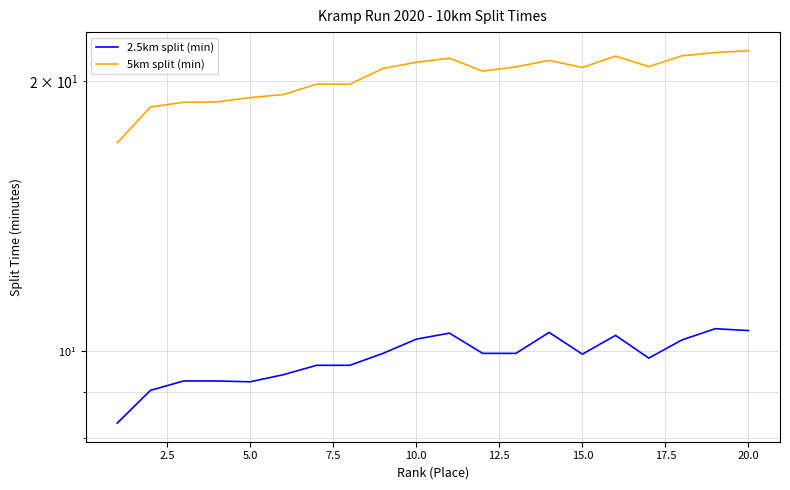

Rank the series at 12.5 from highest to lowest value.

5km split (min), 2.5km split (min)